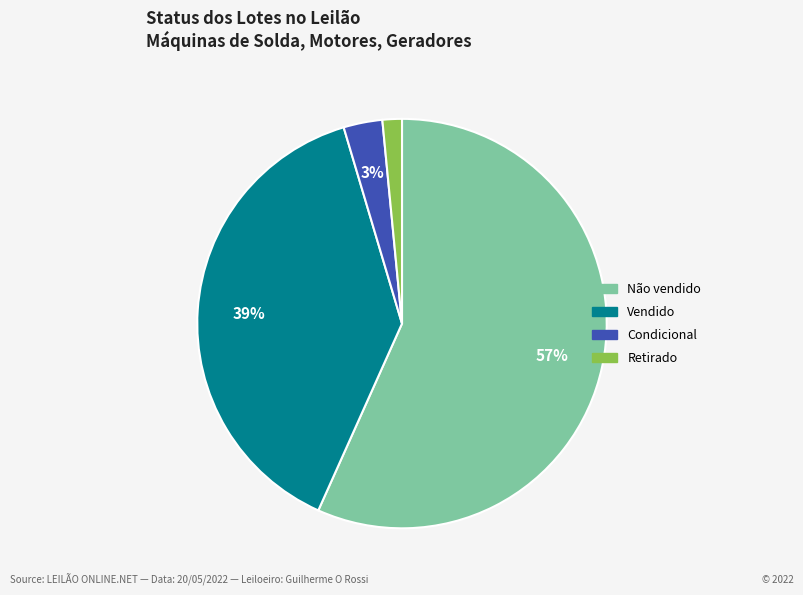

Do Vendido and Retirado together represent more than half of the pie?

No